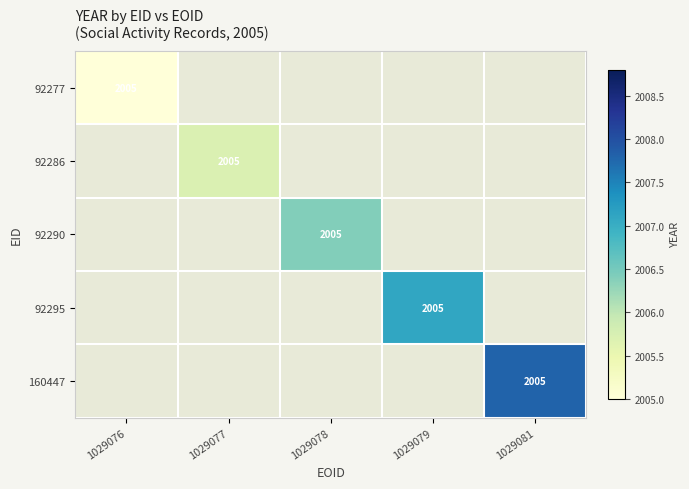

Rank the series by their average value, from lowest to highest.

92277, 92286, 92290, 92295, 160447